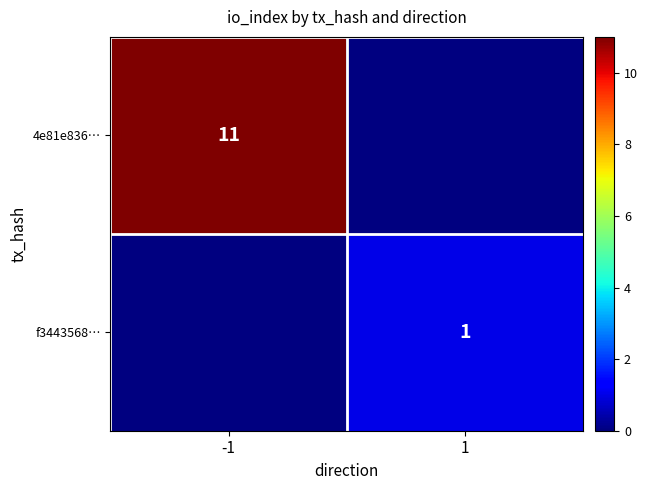

Is it true that 4e81e836… equals 11 at -1?

True